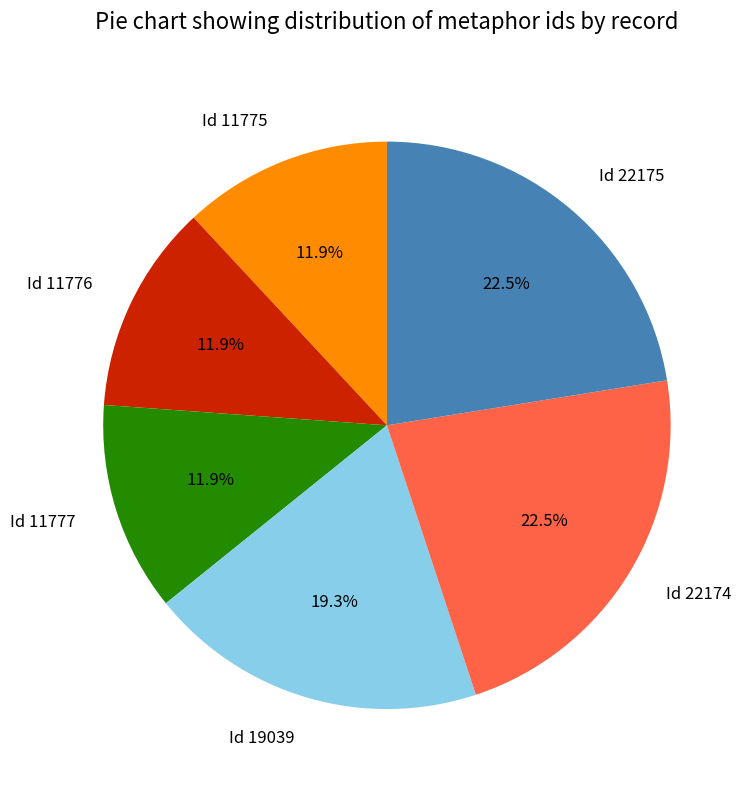

What is the total percentage of Id 22174 and Id 11775?

34.4%